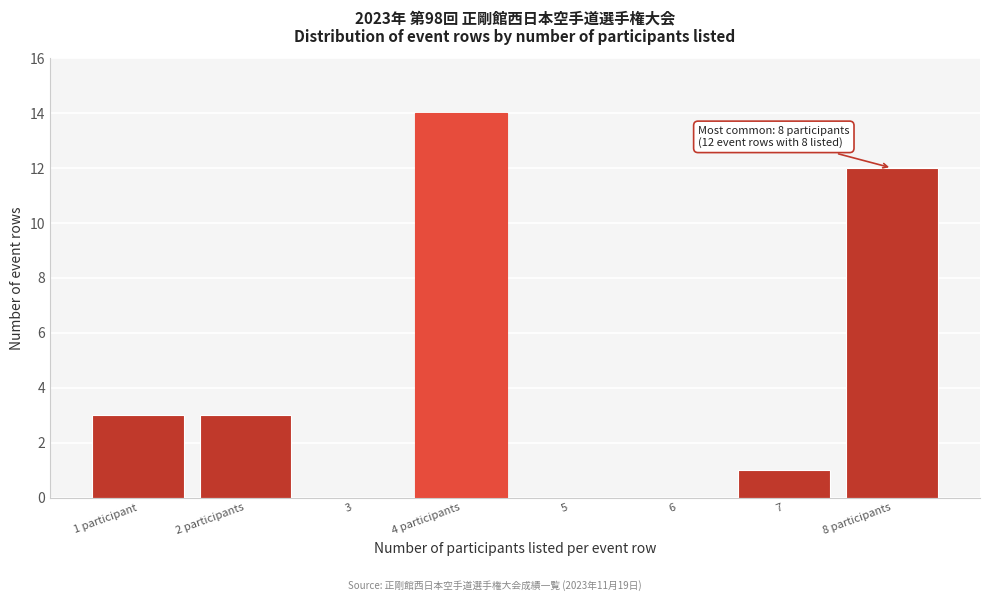

Reading left to right, transcribe all the data shown in this chart.

1 participant=3	2 participants=3	3=0	4 participants=14	5=0	6=0	7=1	8 participants=12